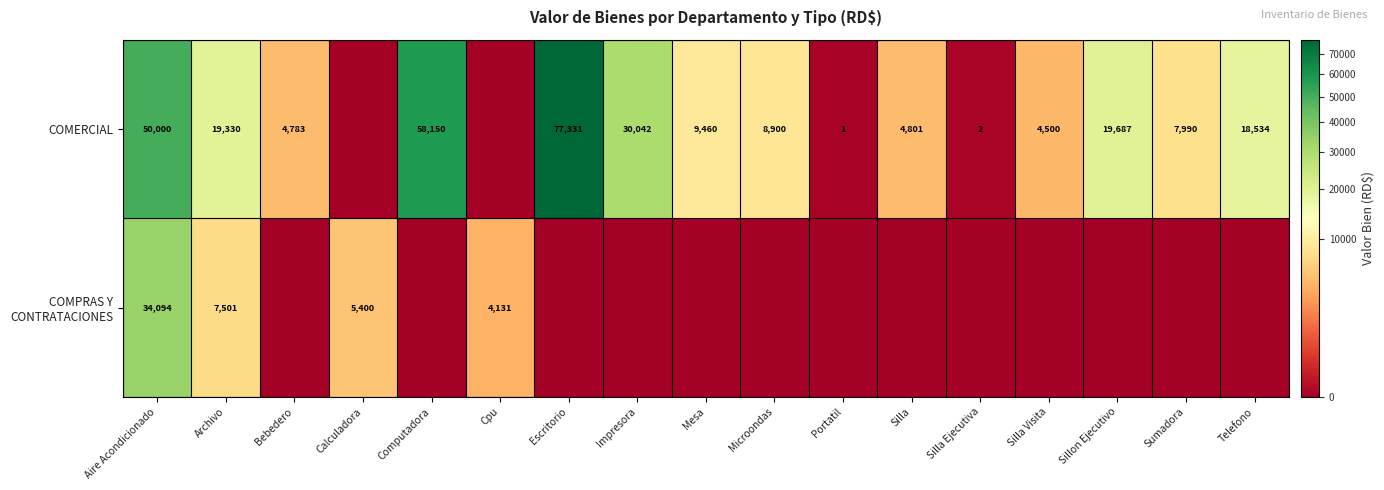

What is the total value across all series at Aire Acondicionado?

84094